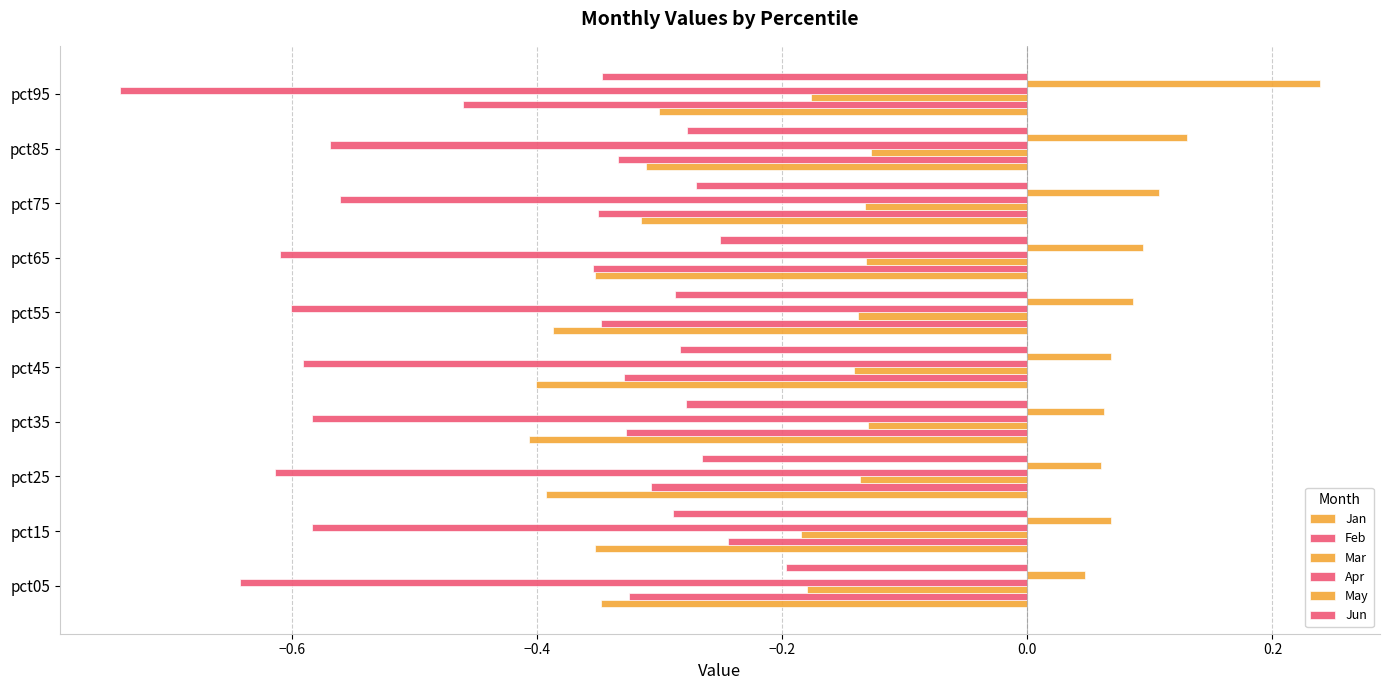

Count the number of data series in this chart.

6